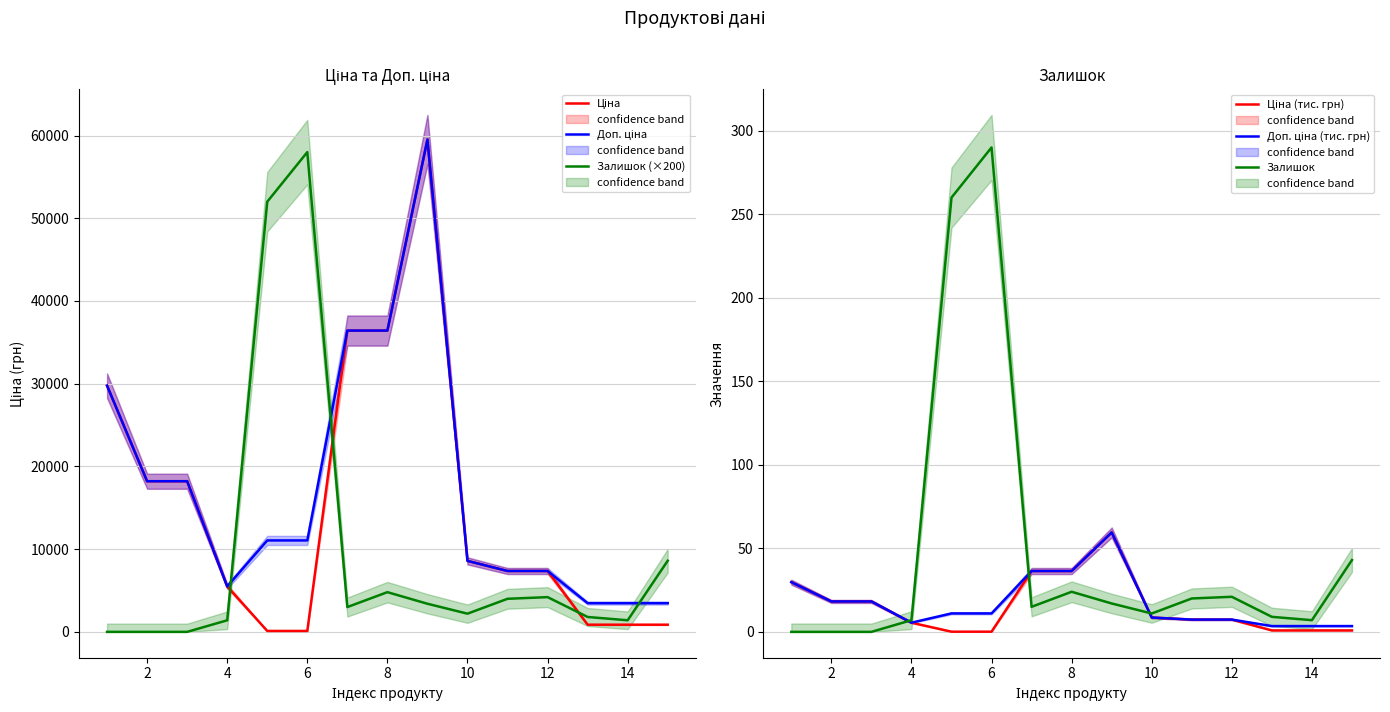

What is the sum of the Залишок (×200) values at 8 and 14?

6200.0